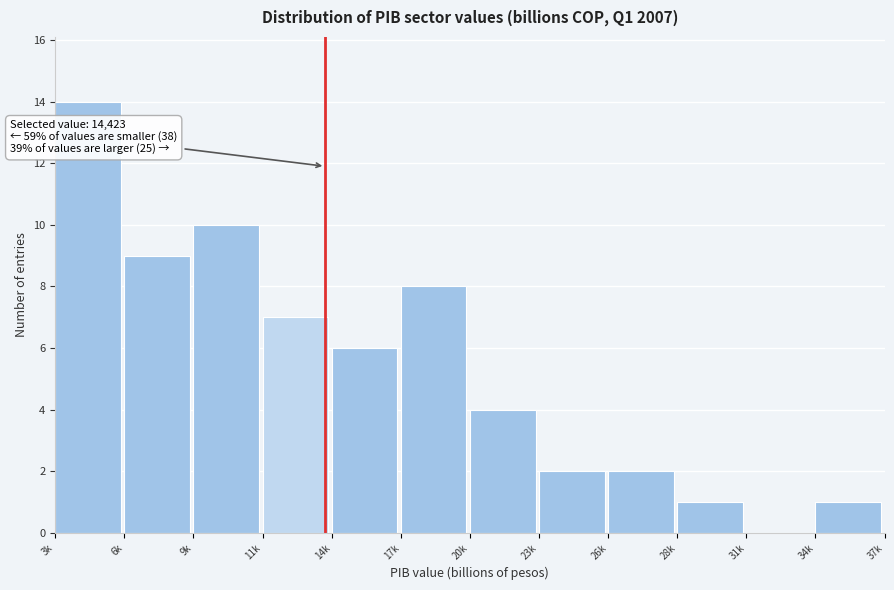

Reading left to right, list all the values displayed in this chart.

3k=14	6k=9	9k=10	11k=7	14k=6	17k=8	20k=4	23k=2	26k=2	28k=1	31k=0	34k=1